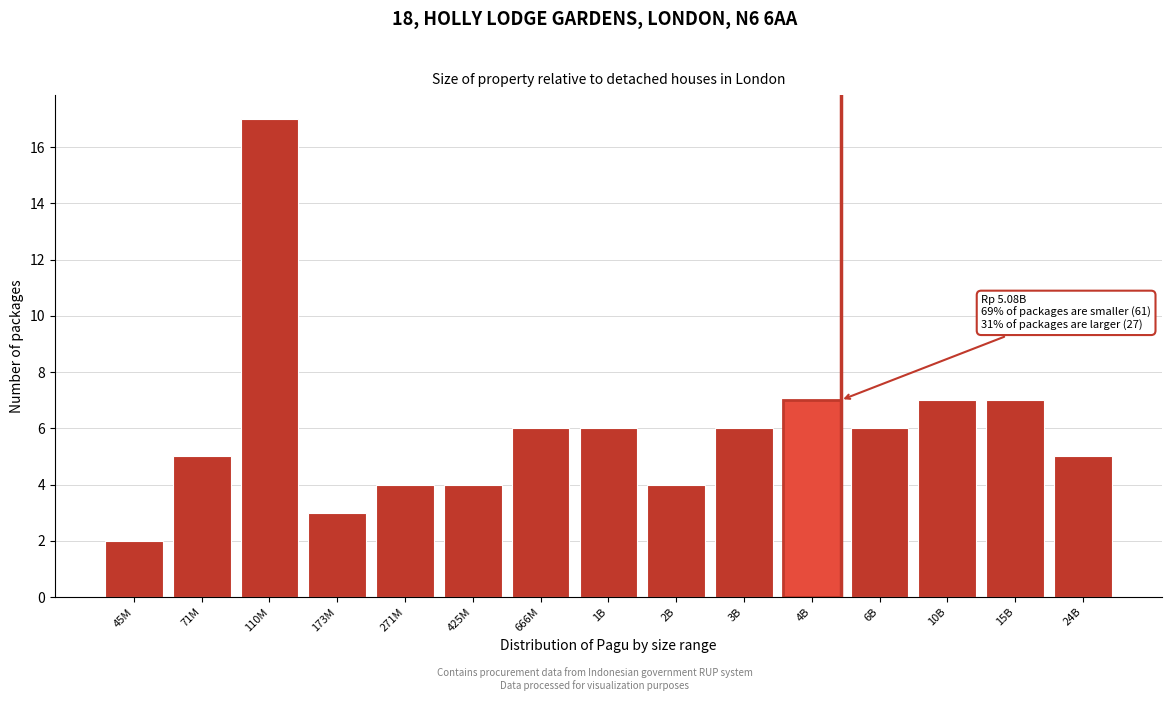

Reading left to right, extract all data points from this chart.

45M=2	71M=5	110M=17	173M=3	271M=4	425M=4	666M=6	1B=6	2B=4	3B=6	4B=7	6B=6	10B=7	15B=7	24B=5